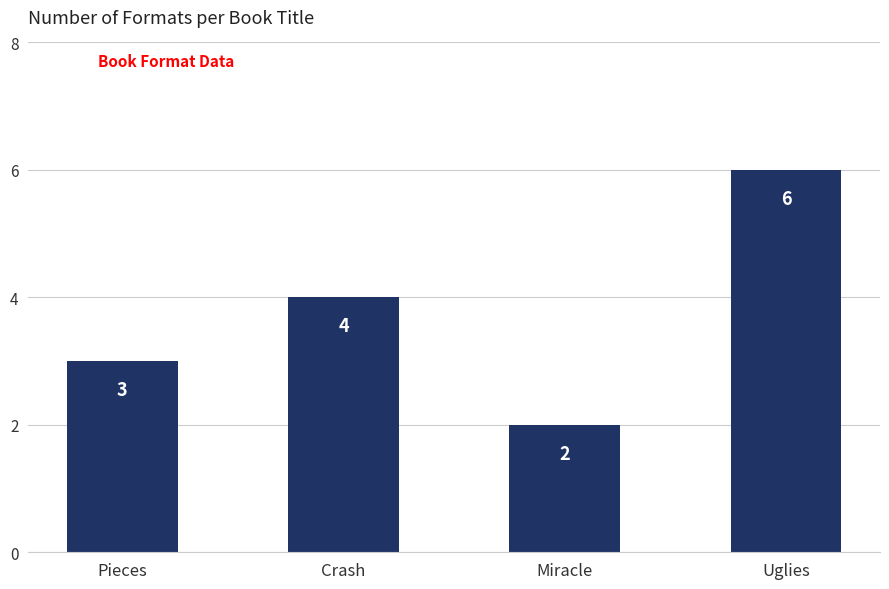

Where is the data nearest to the value 4?

Crash